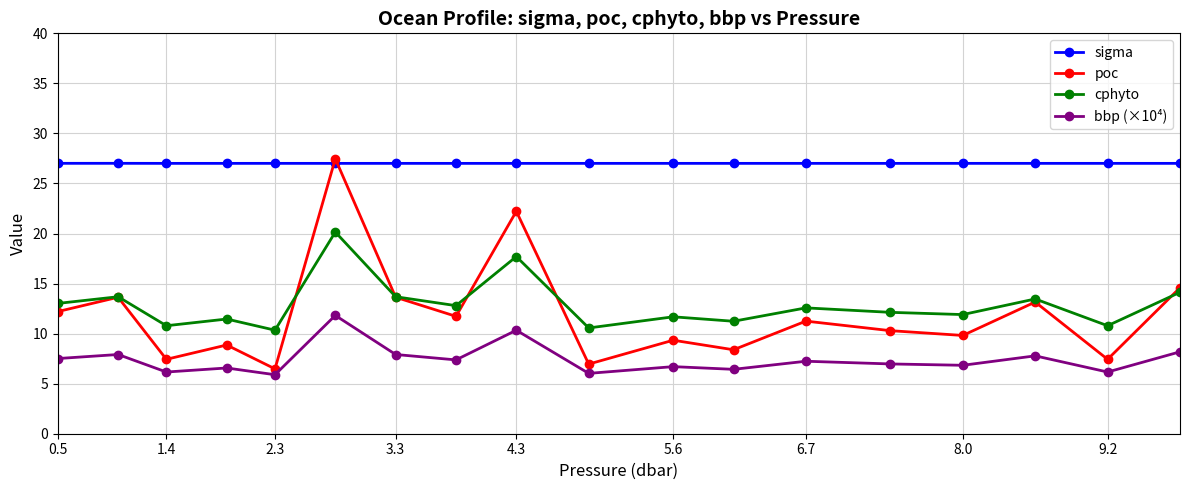

How many interior local peaks does the poc series have?

7